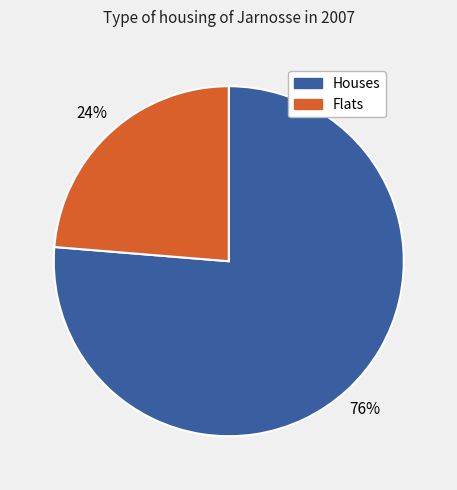

To the nearest percent, what is the average slice percentage?

50%